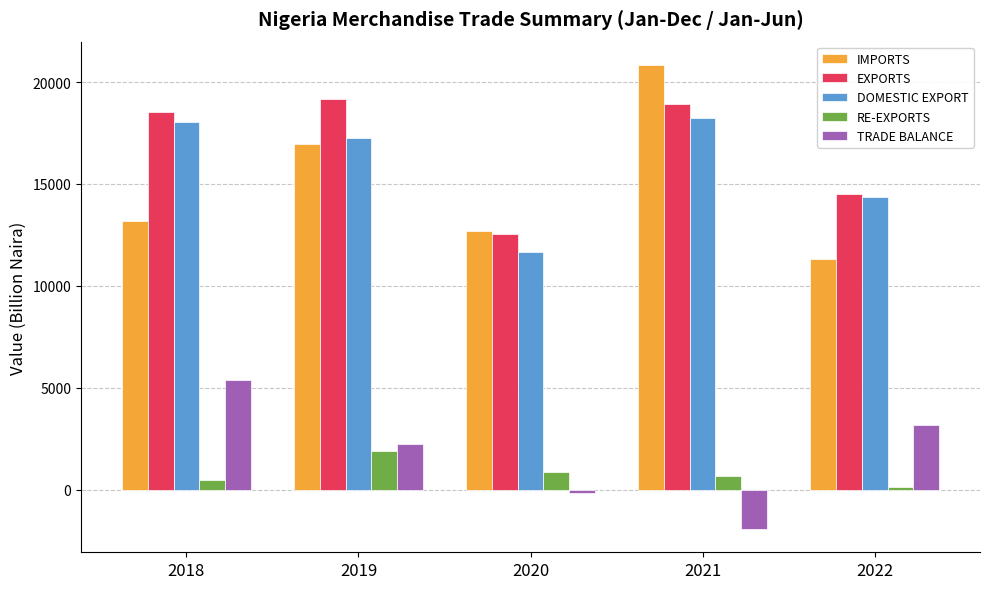

Which series has the largest total across all categories?

EXPORTS